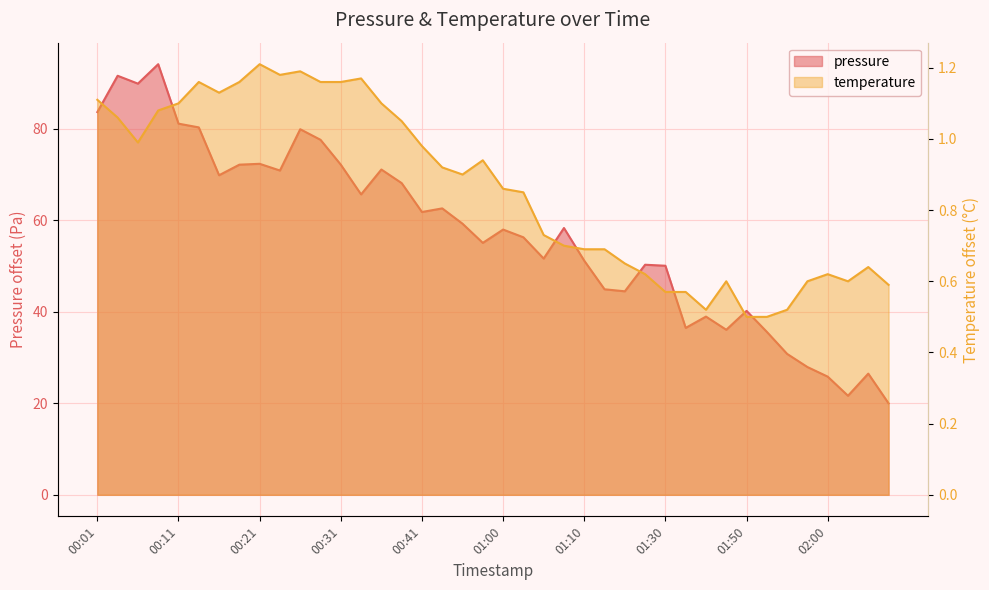

What is the value of the pressure point at the 21st from the left?

58.0